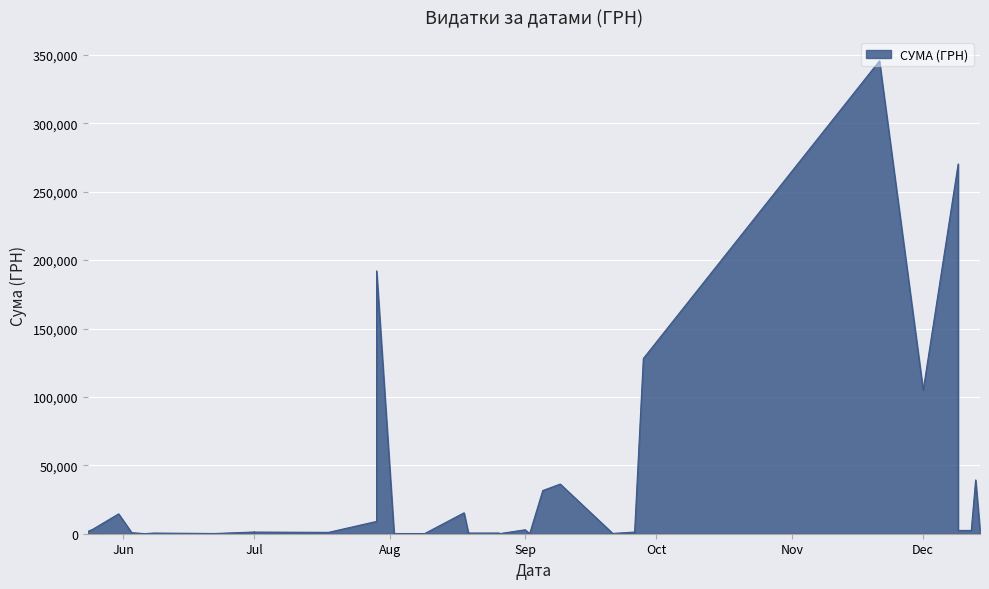

What is the approximate value at 19.08.2016?

7.7